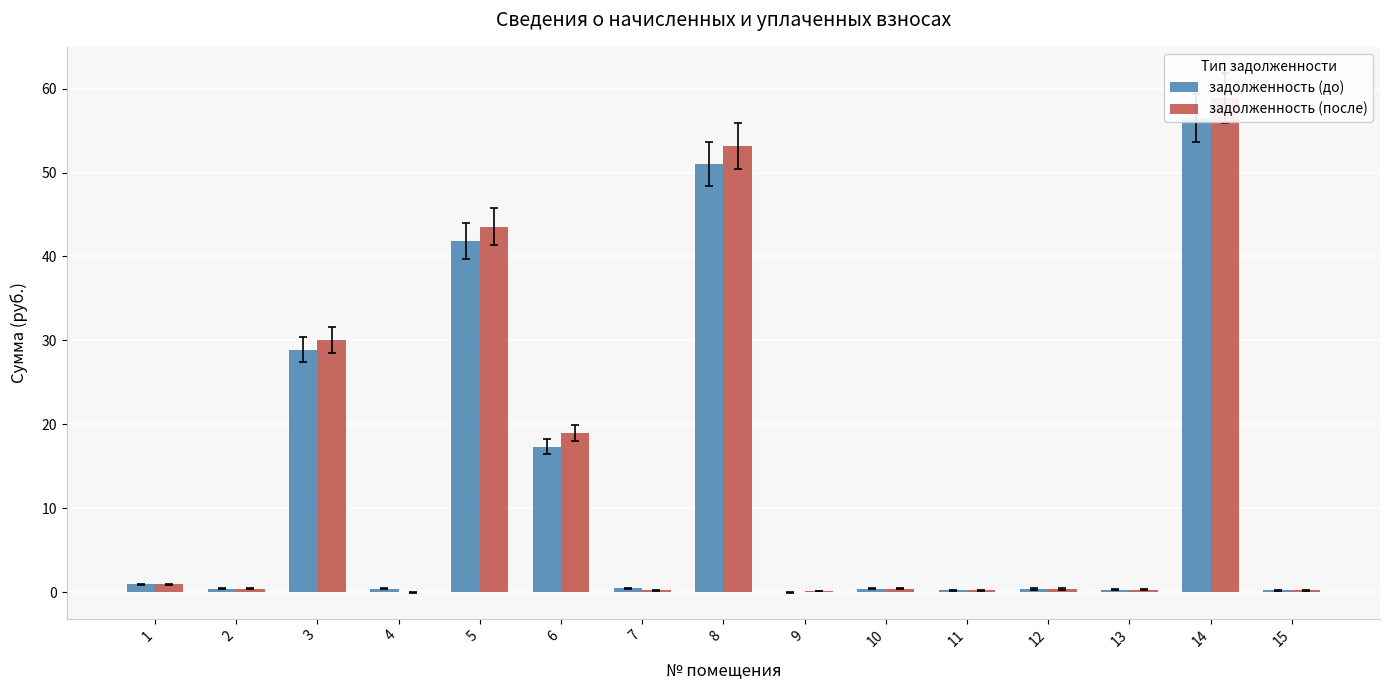

What is the total value across all series at 3?

58.9